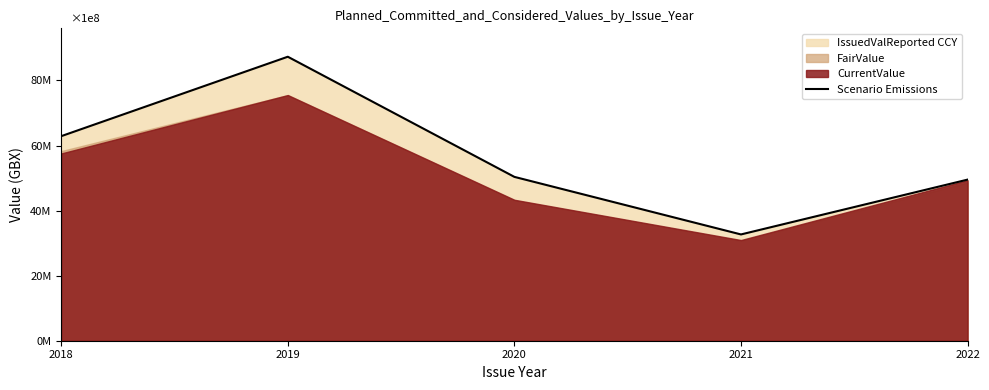

At which label is the value closest to 59977805?

2018